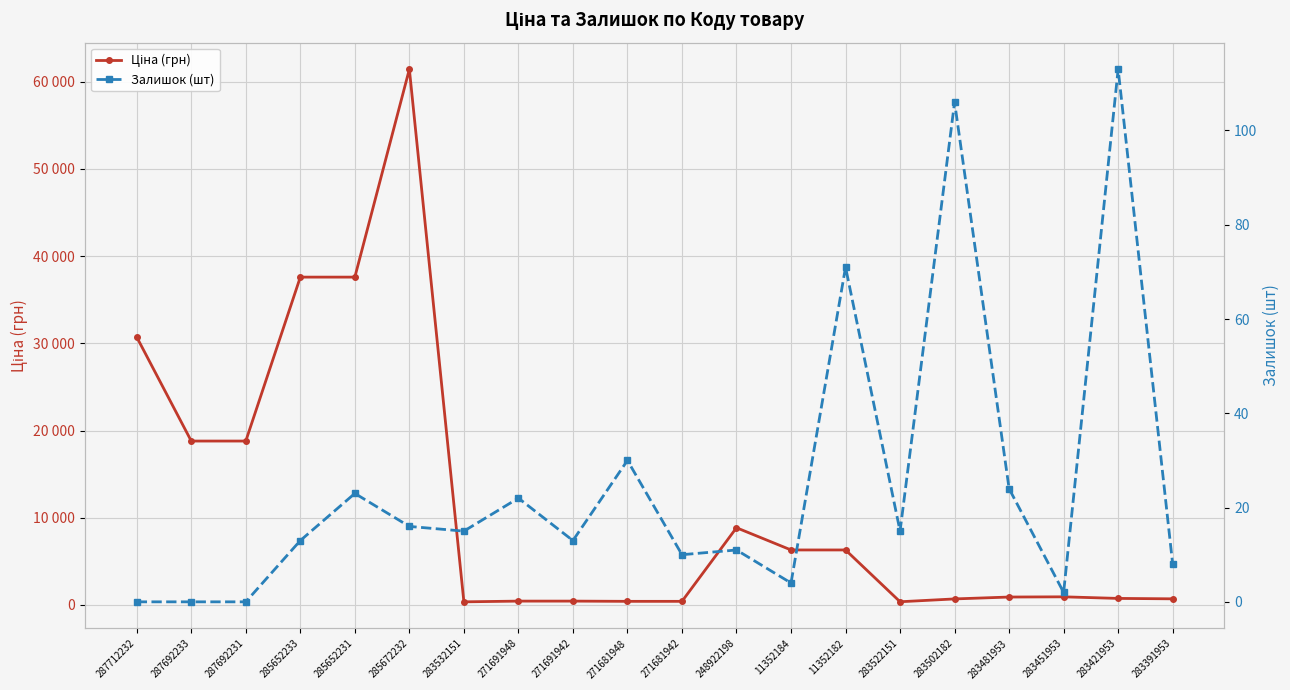

Which label corresponds to the largest value in the chart?

285672232